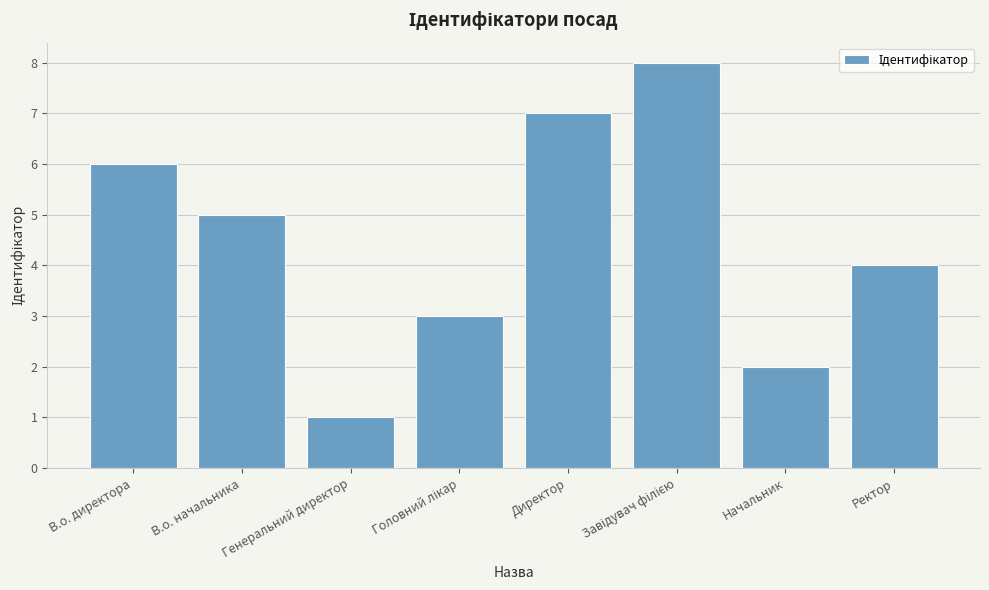

What is the label of the 7th bar from the left?

Начальник